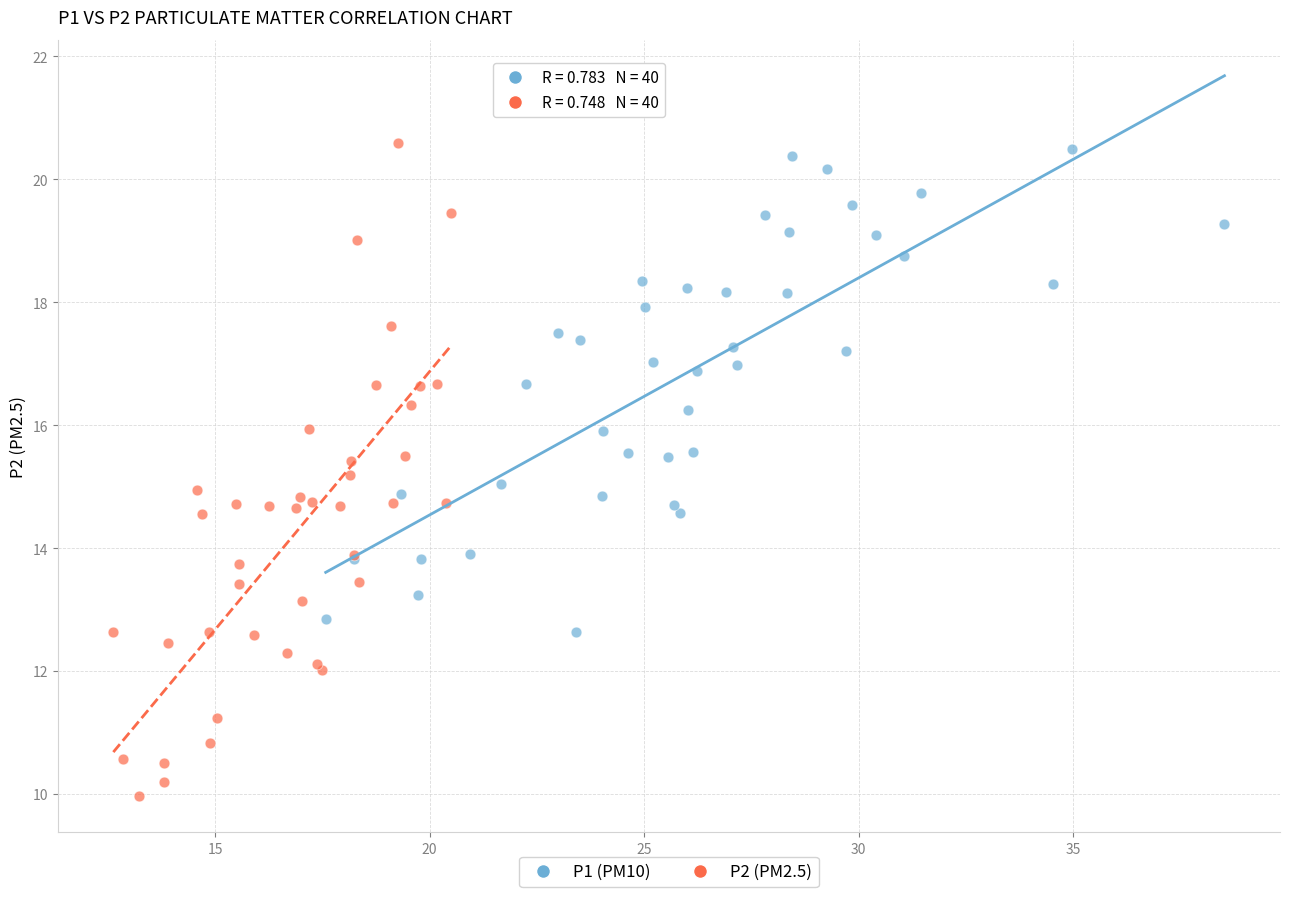

Which series reaches the minimum Y coordinate?

P2 (PM2.5)